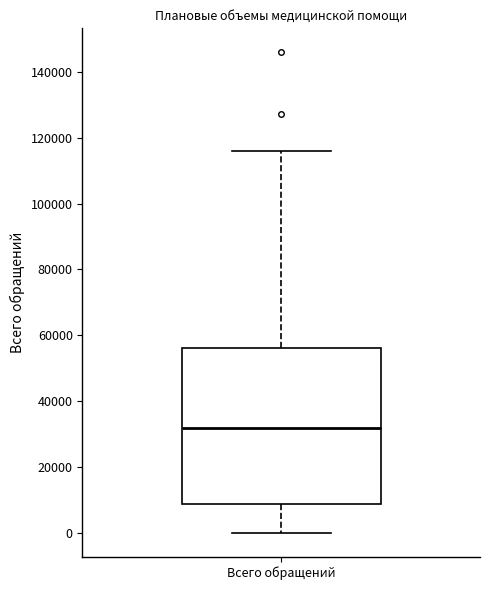

Read this box plot against the y-axis: the position of the median line, the range covered by the box, and the ends of both whiskers. The values are not printed on the chart, so give them approximately, as read against the axis.

median 32000, box 8000 to 56000, whiskers 0 to 116000